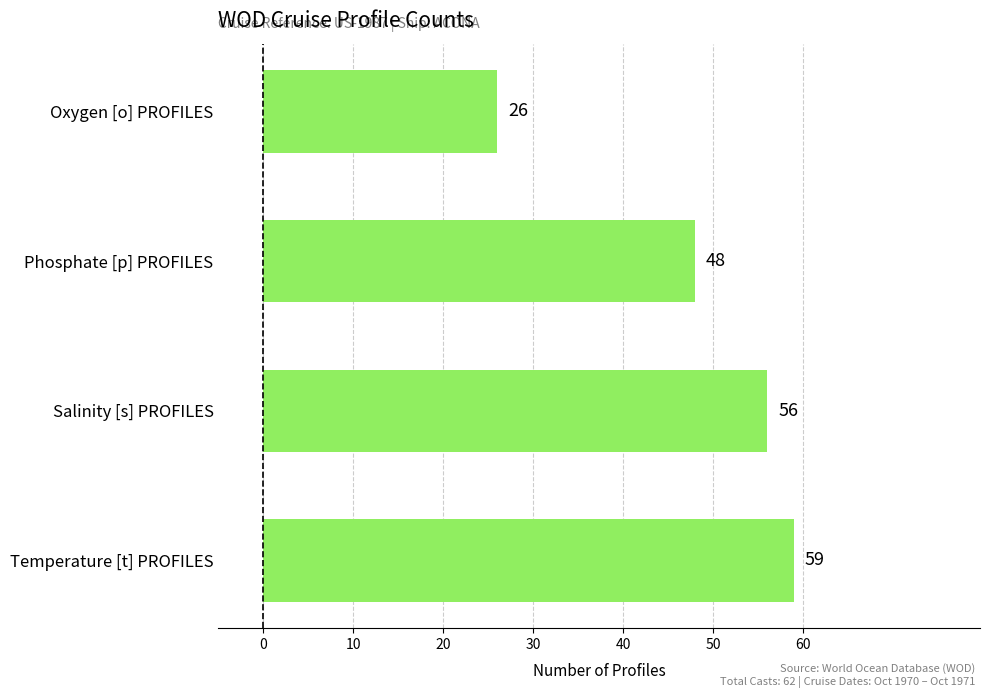

What is the difference between the maximum and minimum values?

33